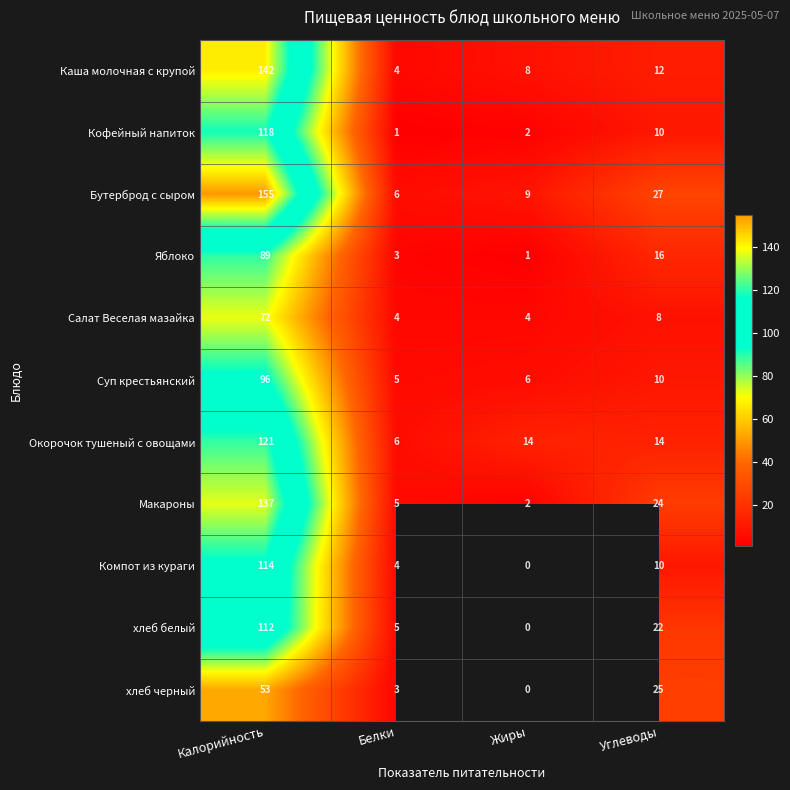

How many values in the Окорочок тушеный с овощами series are below 14?

1